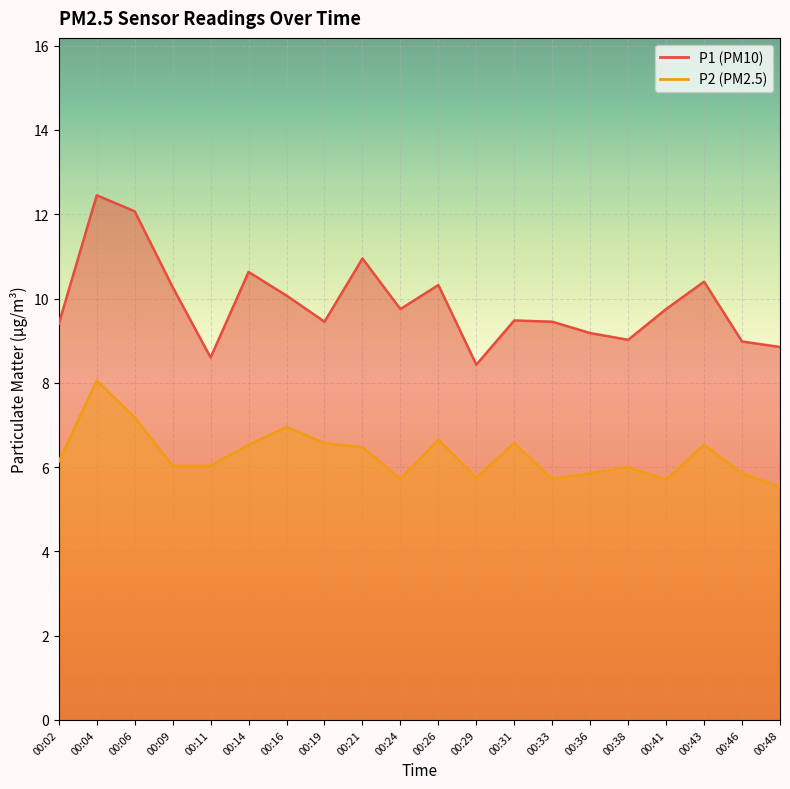

True or false: P2 and P1 cross at least once.

False